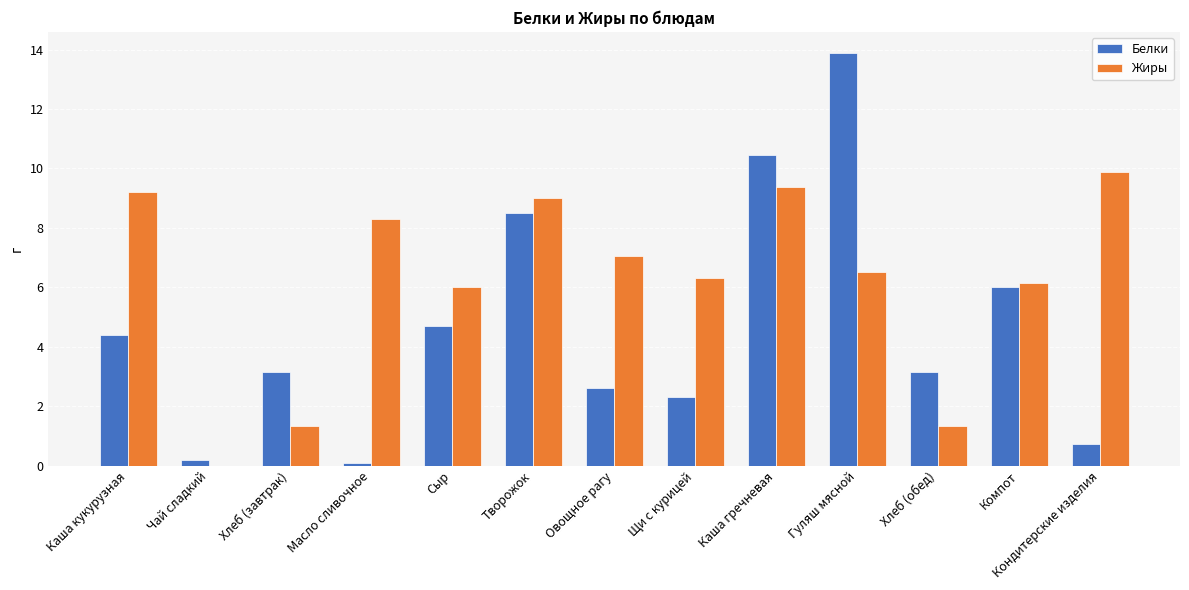

What are all the series names shown in the legend?

Белки, Жиры